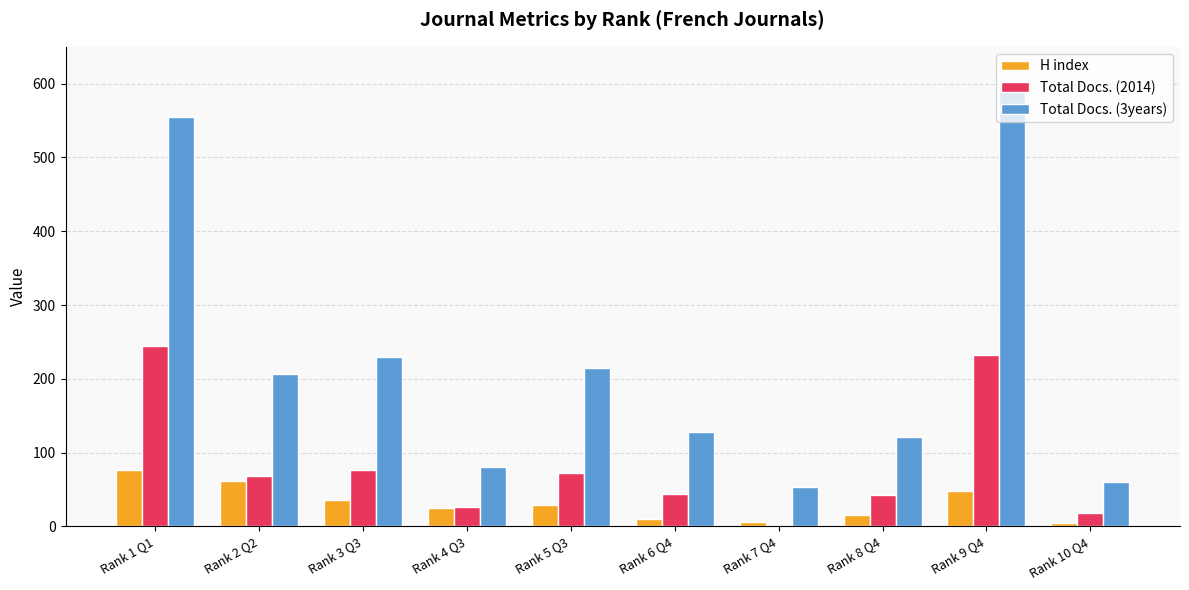

What is the maximum value for H index?

76